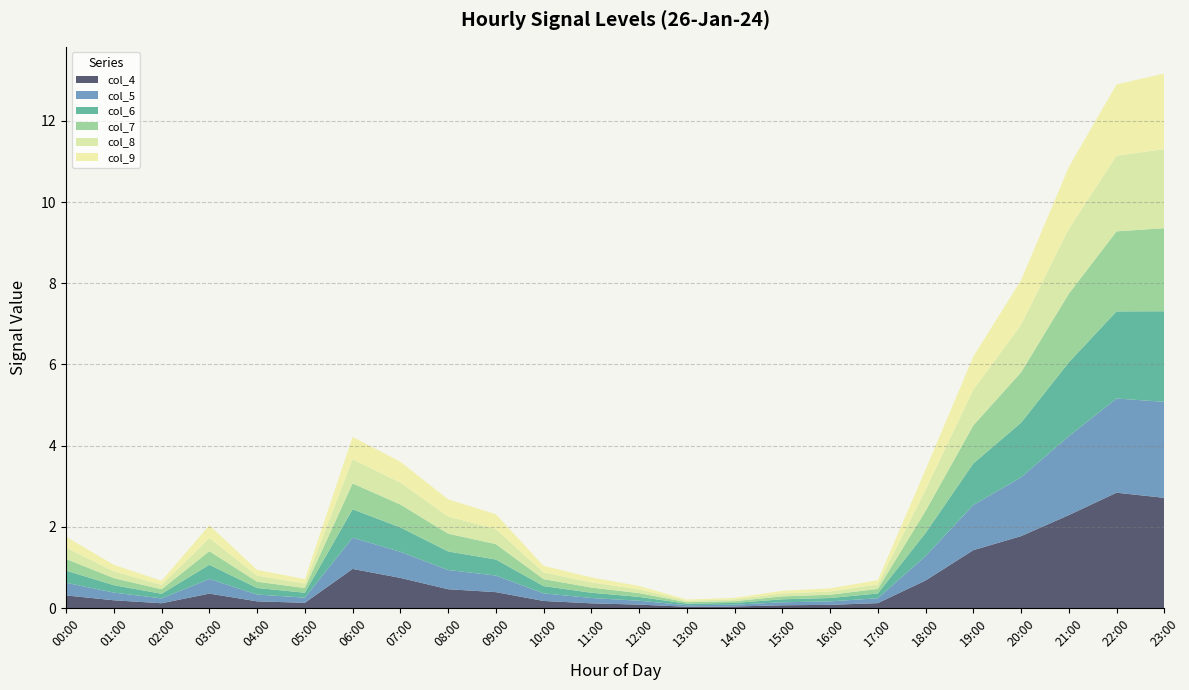

Reading left to right, list all the values displayed in this chart.

col_4: 0.3	0.2	0.1	0.4	0.2	0.1	1.0	0.7	0.5	0.4	0.2	0.1	0.1	0.0	0.0	0.1	0.1	0.1	0.7	1.4	1.8	2.3	2.8	2.7
col_5: 0.3	0.2	0.1	0.4	0.2	0.1	0.8	0.6	0.5	0.4	0.2	0.1	0.1	0.0	0.0	0.1	0.1	0.1	0.6	1.1	1.4	1.9	2.3	2.4
col_6: 0.3	0.2	0.1	0.3	0.2	0.1	0.7	0.6	0.5	0.4	0.2	0.1	0.1	0.0	0.0	0.1	0.1	0.1	0.6	1.0	1.3	1.8	2.1	2.2
col_7: 0.3	0.2	0.1	0.3	0.2	0.1	0.6	0.6	0.4	0.4	0.2	0.1	0.1	0.0	0.0	0.1	0.1	0.1	0.5	0.9	1.2	1.7	2.0	2.0
col_8: 0.3	0.2	0.1	0.3	0.1	0.1	0.6	0.5	0.4	0.4	0.2	0.1	0.1	0.0	0.0	0.1	0.1	0.1	0.5	0.9	1.2	1.6	1.9	1.9
col_9: 0.3	0.2	0.1	0.3	0.1	0.1	0.5	0.5	0.4	0.4	0.2	0.1	0.1	0.0	0.0	0.1	0.1	0.1	0.5	0.8	1.1	1.5	1.8	1.9